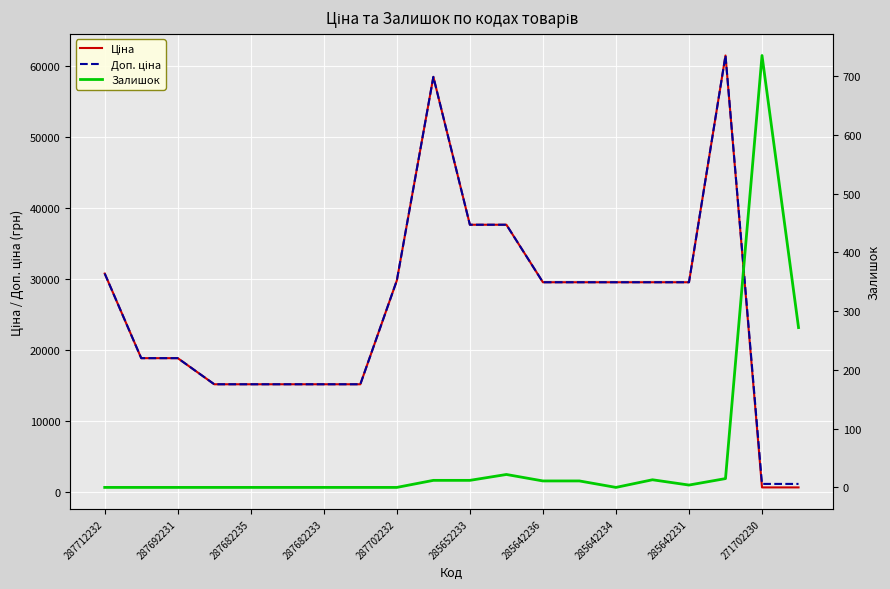

What is the difference between the maximum and minimum values in the Залишок series?

735.0